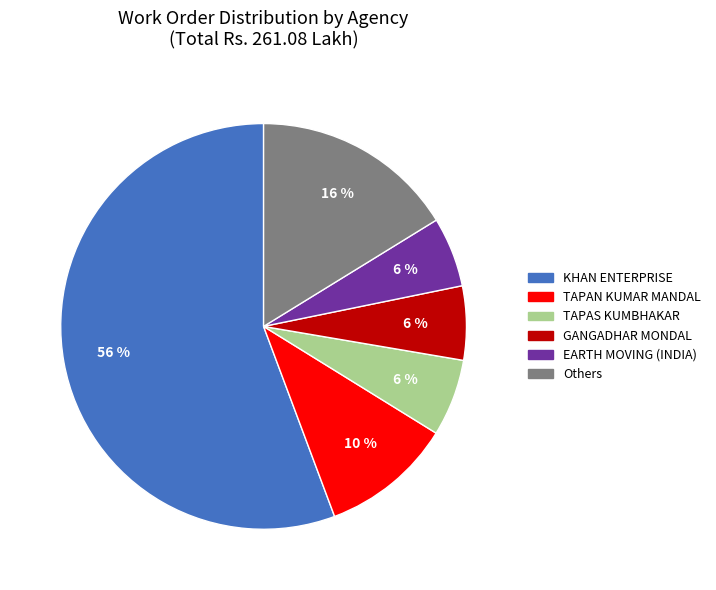

What is the majority slice?

KHAN ENTERPRISE